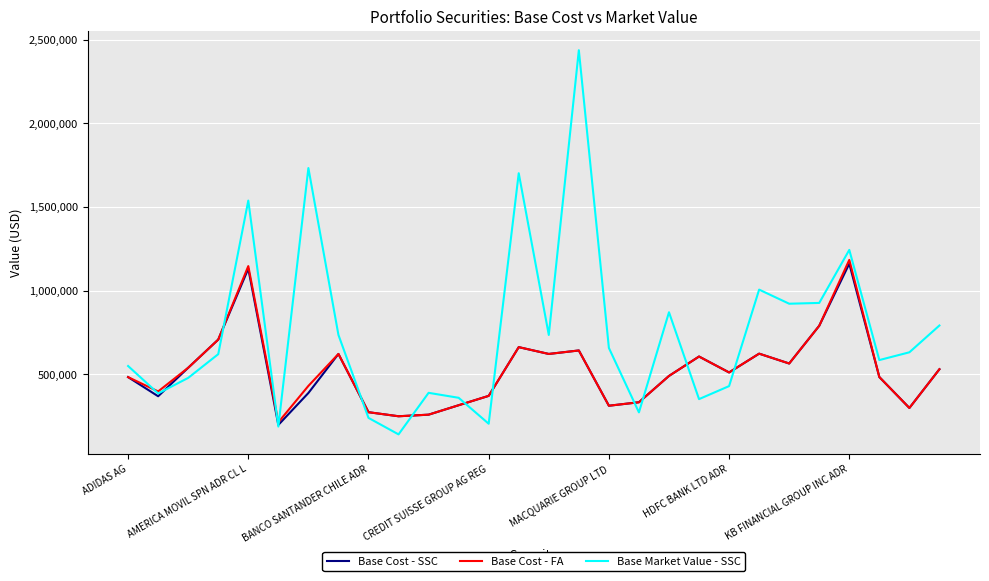

What is the lowest value of the Base Market Value - SSC series?

140920.0